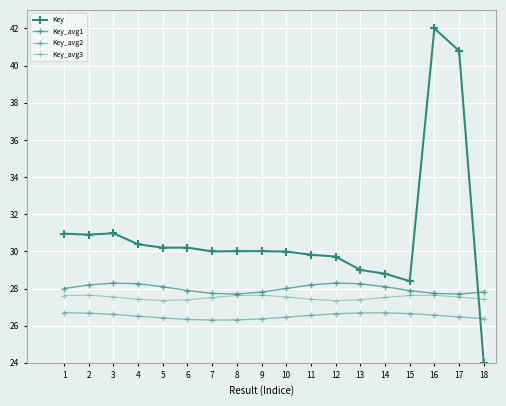

True or false: Key_avg3 and Key_avg1 intersect in this chart.

False